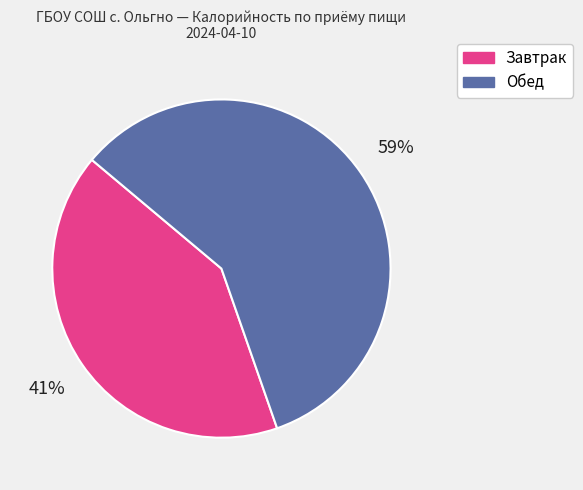

Is there any slice that represents more than half of the pie?

Yes